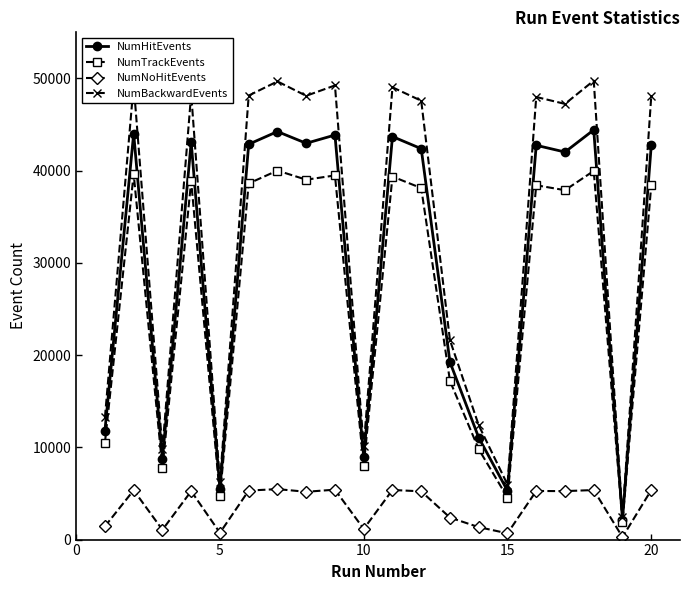

Rank the series by their maximum value, from lowest to highest.

NumNoHitEvents, NumTrackEvents, NumHitEvents, NumBackwardEvents